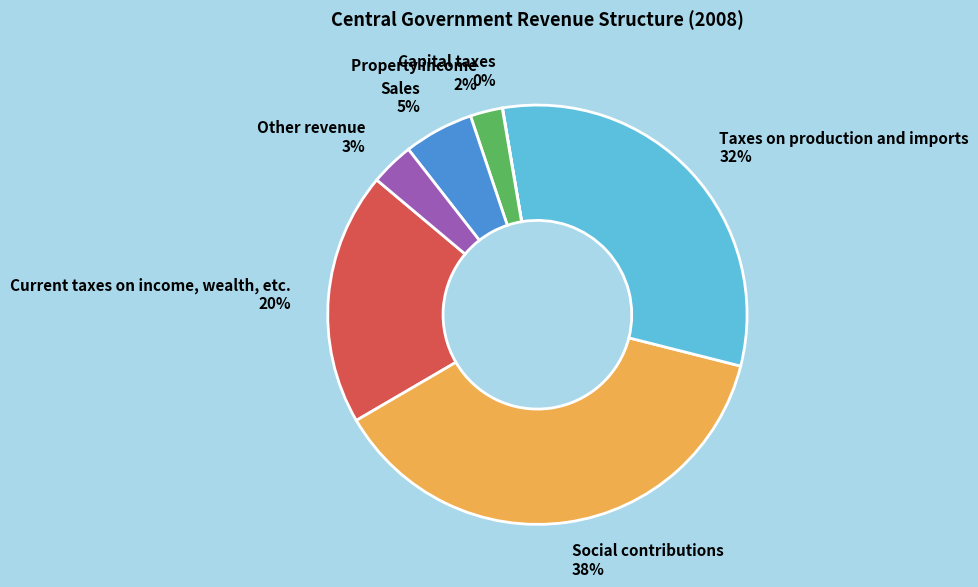

Approximately how many times larger is the value at Property income compared to Current taxes on income, wealth, etc.?

0.1